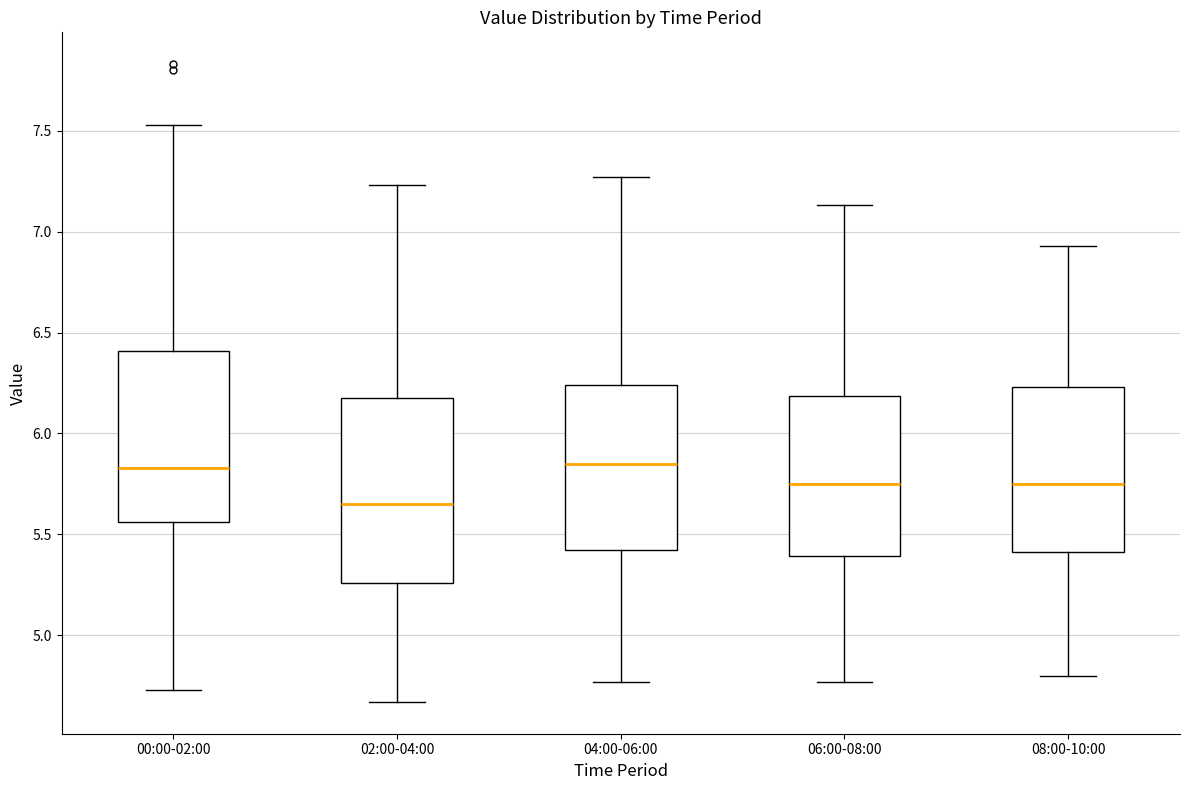

Where does the median line of the box for 06:00-08:00 sit on the y-axis? The values are not printed on the chart, so give them approximately, as read against the axis.

5.75